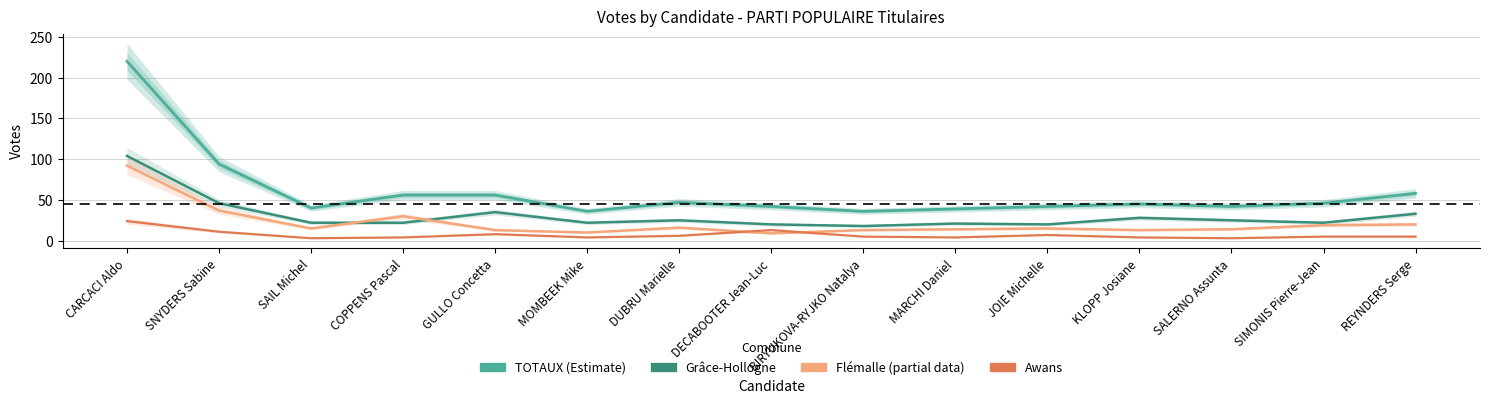

Count the number of data series in this chart.

4